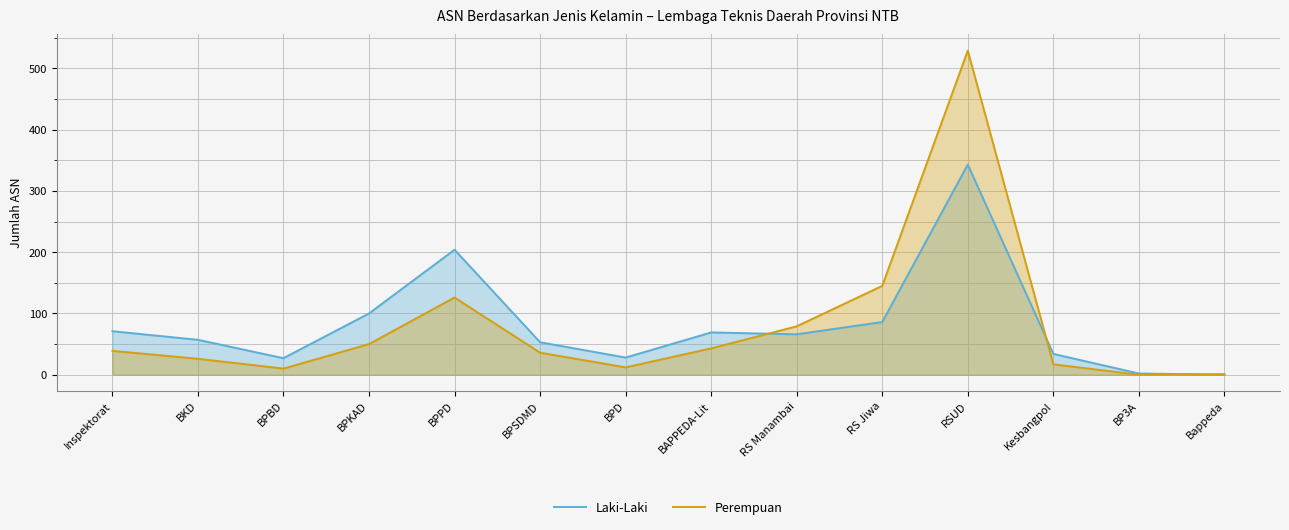

What value does the Laki-Laki series have at RS Jiwa, to the nearest 50?

100